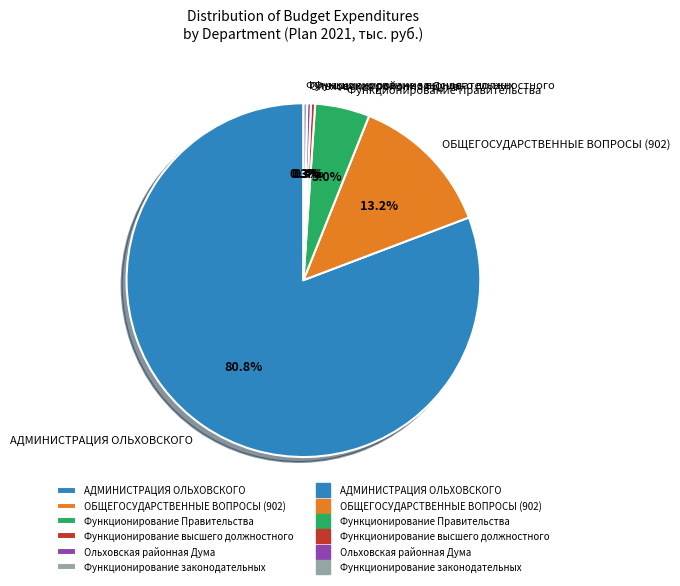

What percentage is NOT represented by Функционирование высшего должностного?

99.6%